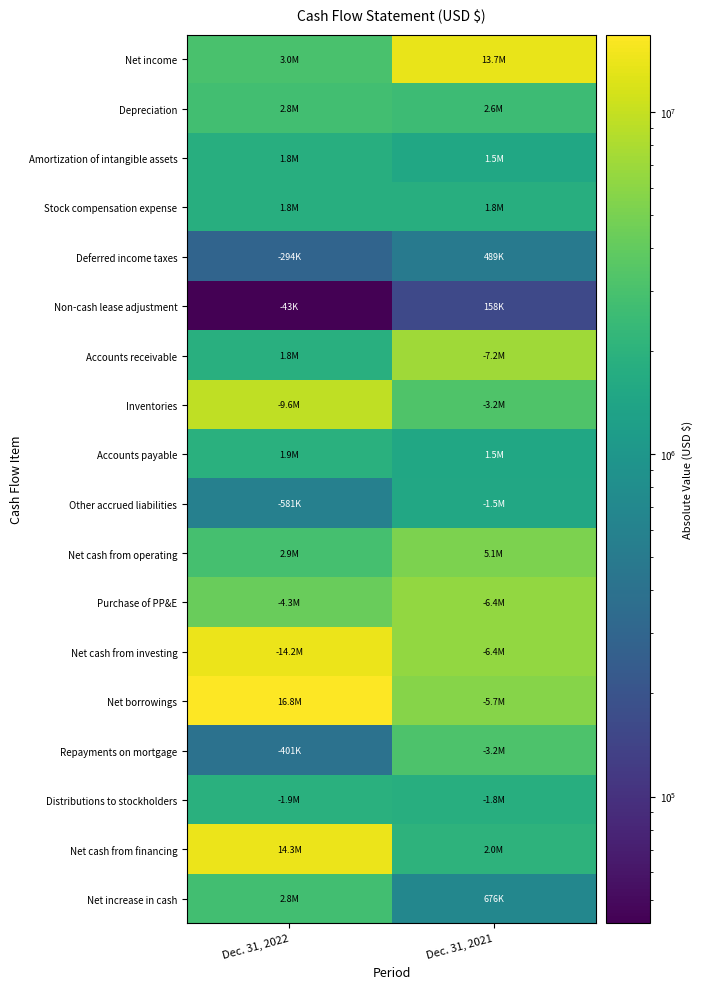

Rank the series by their maximum value, from highest to lowest.

Net borrowings, Net cash from financing, Net cash from investing, Net income, Inventories, Accounts receivable, Purchase of PP&E, Net cash from operating, Repayments on mortgage, Depreciation, Net increase in cash, Accounts payable, Distributions to stockholders, Amortization of intangible assets, Stock compensation expense, Other accrued liabilities, Deferred income taxes, Non-cash lease adjustment